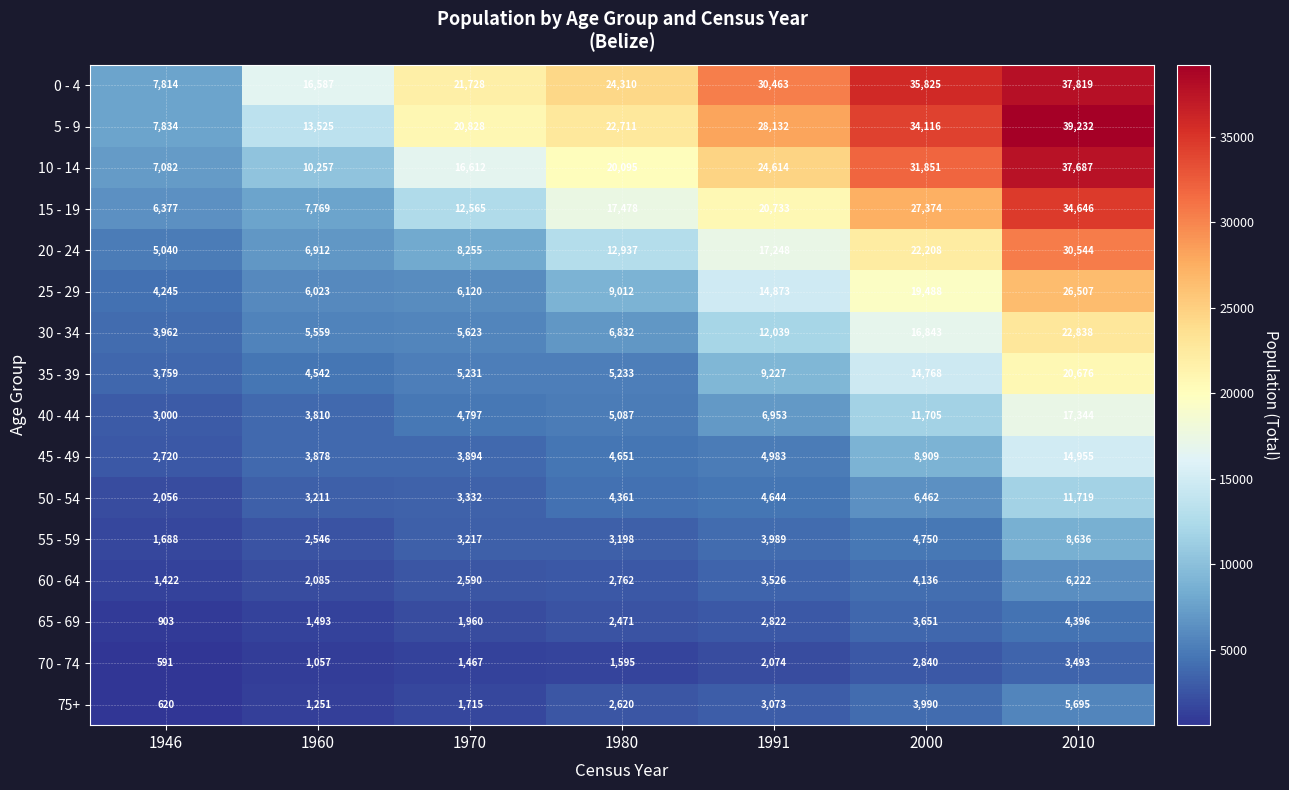

At which category is the sum across all series the highest?

2010